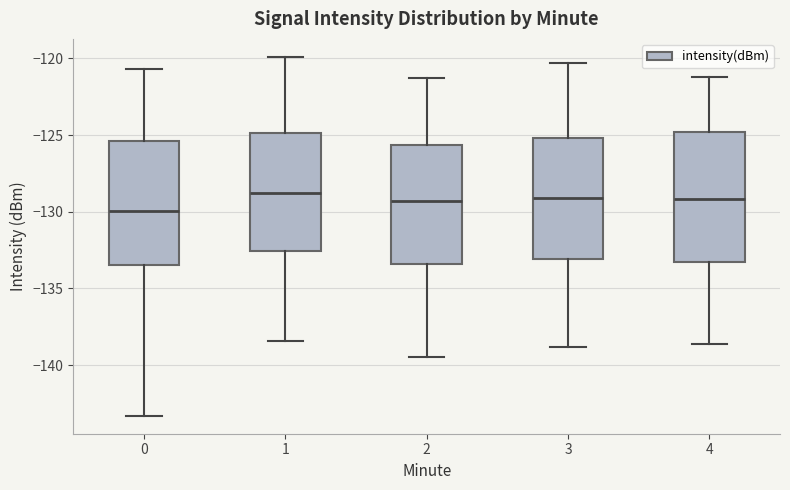

Reading left to right, read every box against the y-axis: the position of its median line, the range the box covers, and the ends of its whiskers. The values are not printed on the chart, so give them approximately, as read against the axis.

0: median -130.0, box -133.5 to -125.5, whiskers -143.5 to -120.5
1: median -129.0, box -132.5 to -125.0, whiskers -138.5 to -120.0
2: median -129.5, box -133.5 to -125.5, whiskers -139.5 to -121.5
3: median -129.0, box -133.0 to -125.0, whiskers -139.0 to -120.5
4: median -129.0, box -133.5 to -125.0, whiskers -138.5 to -121.0